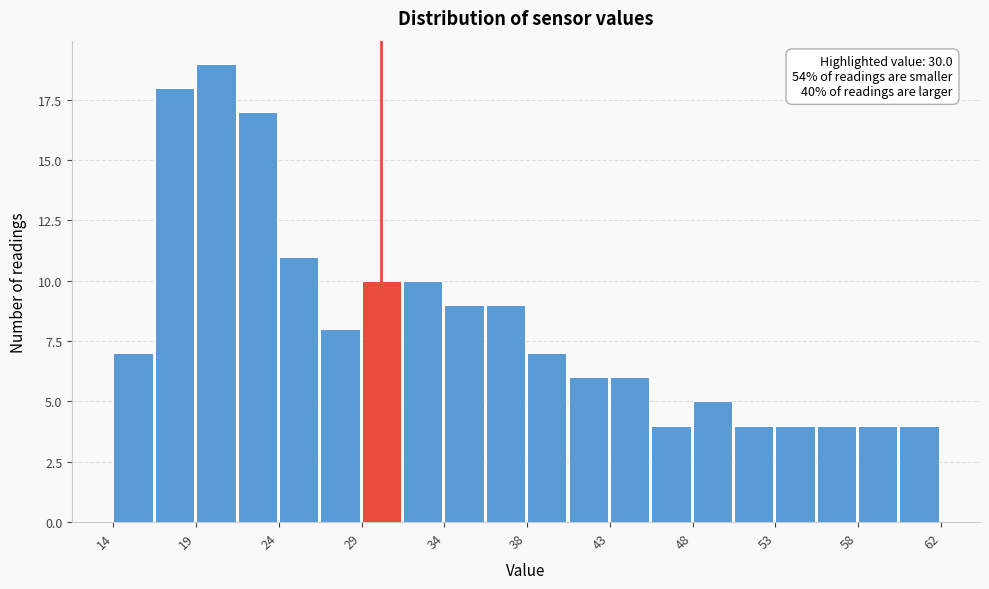

Over which range of the x-axis is the bar tallest?

19.5 to 21.5